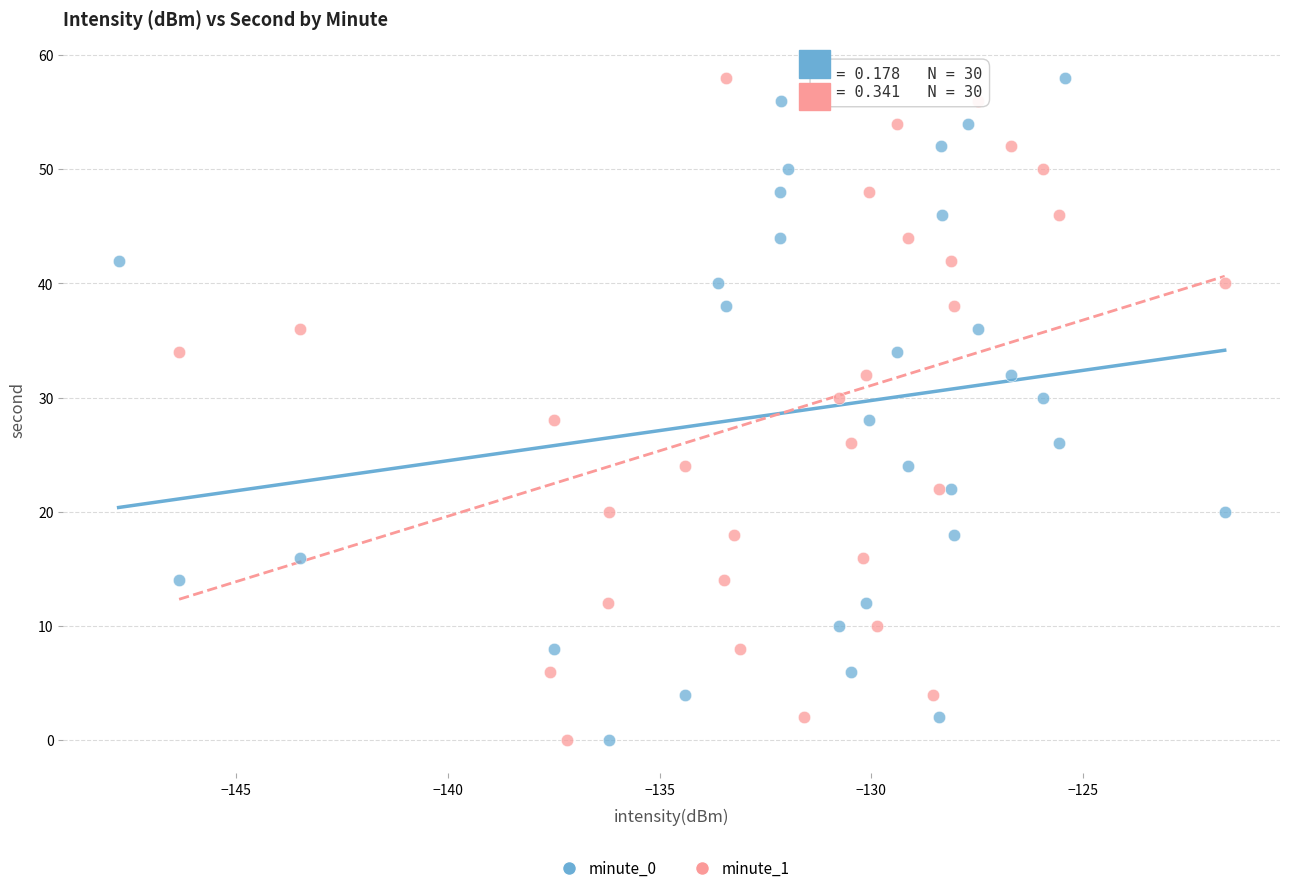

What are all the series names shown in the legend?

minute_0, minute_1